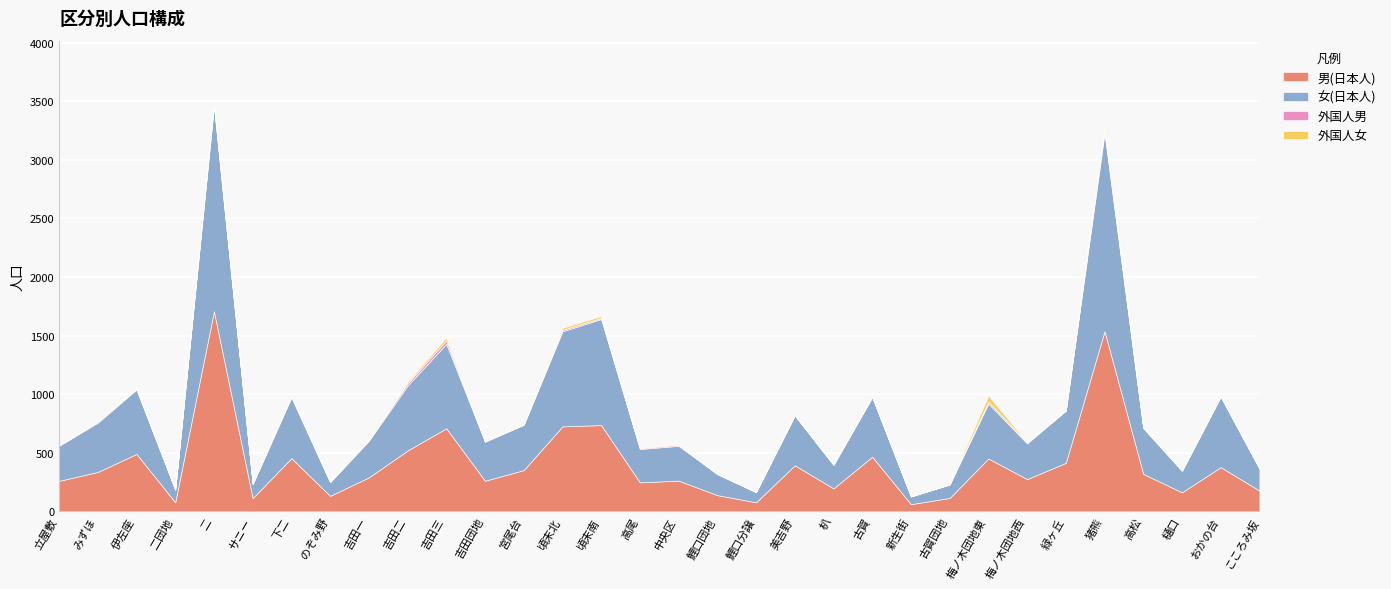

Is it true that 男(日本人) equals 247 at 高尾?

True